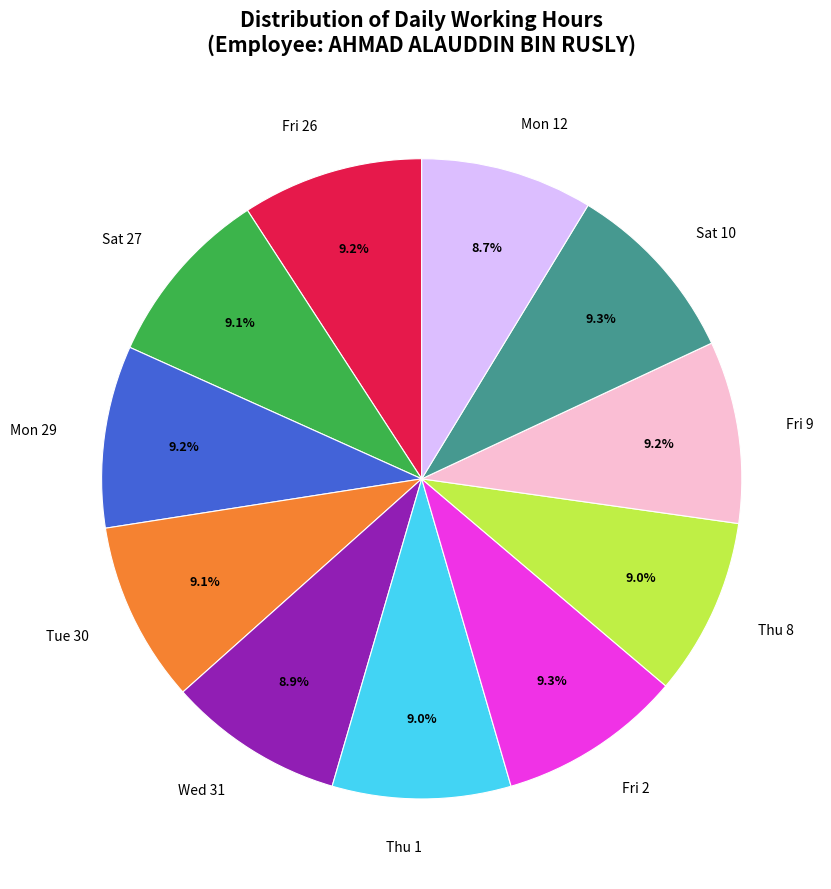

Count the number of slices in the pie.

11